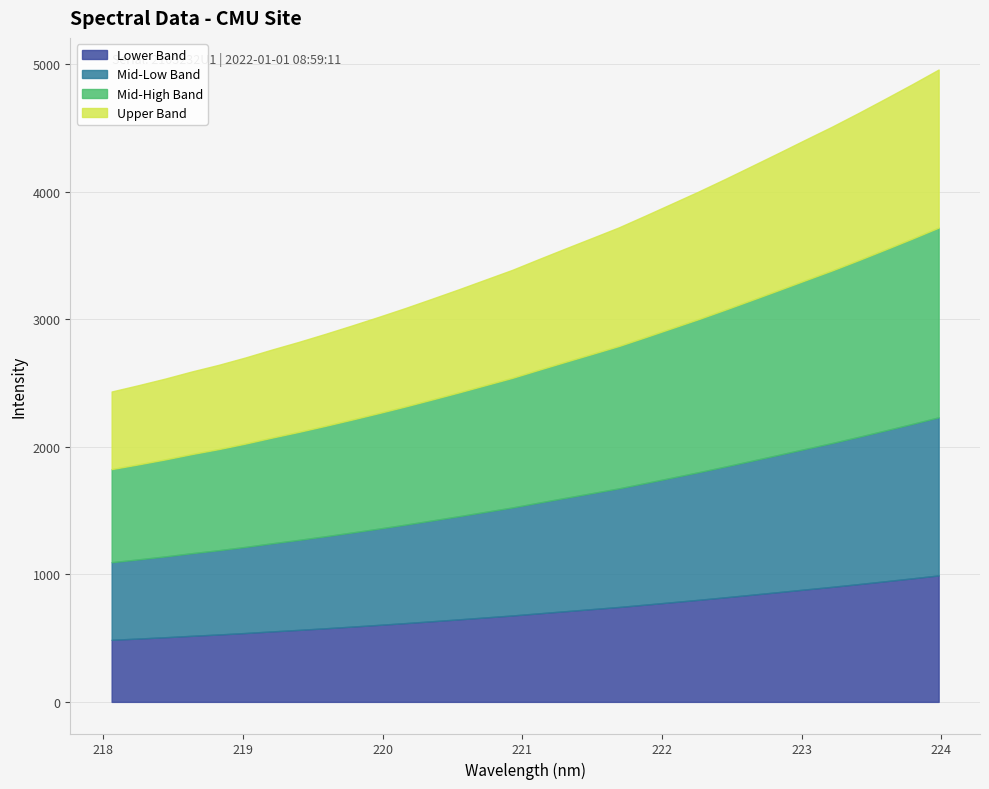

Reading left to right, what are all the values shown in this chart?

218.0596=2433.3	218.2508=2482.6	218.442=2534.2	218.6332=2590.3	218.8244=2642.0	219.0156=2699.5	219.2067=2762.1	219.3979=2821.8	219.589=2885.1	219.7801=2950.8	219.9712=3018.3	220.1623=3087.8	220.3533=3160.7	220.5444=3234.4	220.7354=3310.5	220.9264=3386.4	221.1174=3471.2	221.3083=3554.6	221.4993=3636.9	221.6902=3719.7	221.8812=3812.6	222.0721=3907.1	222.263=4001.8	222.4538=4100.6	222.6447=4202.1	222.8355=4304.1	223.0264=4407.5	223.2172=4509.8	223.408=4617.6	223.5987=4728.7	223.7895=4841.3	223.9802=4957.5